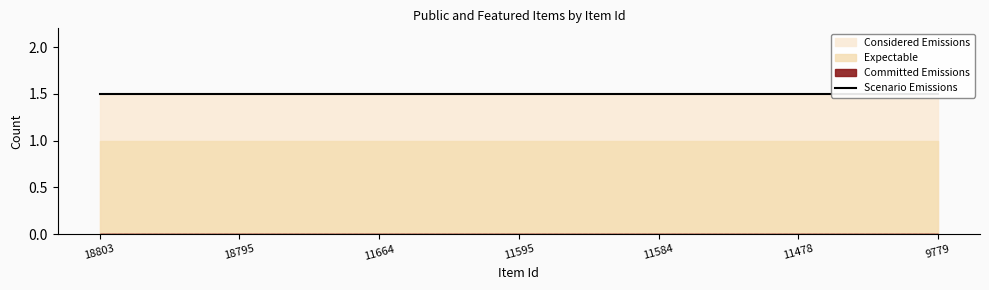

True or false: public and featured cross at least once.

False